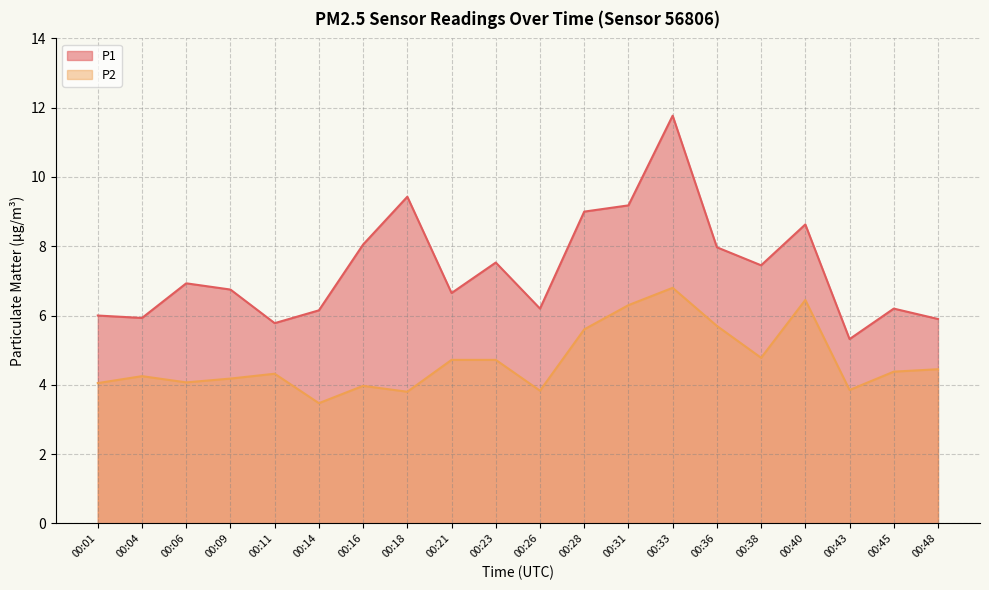

What is the difference between the maximum and minimum values in the P2 series?

3.3